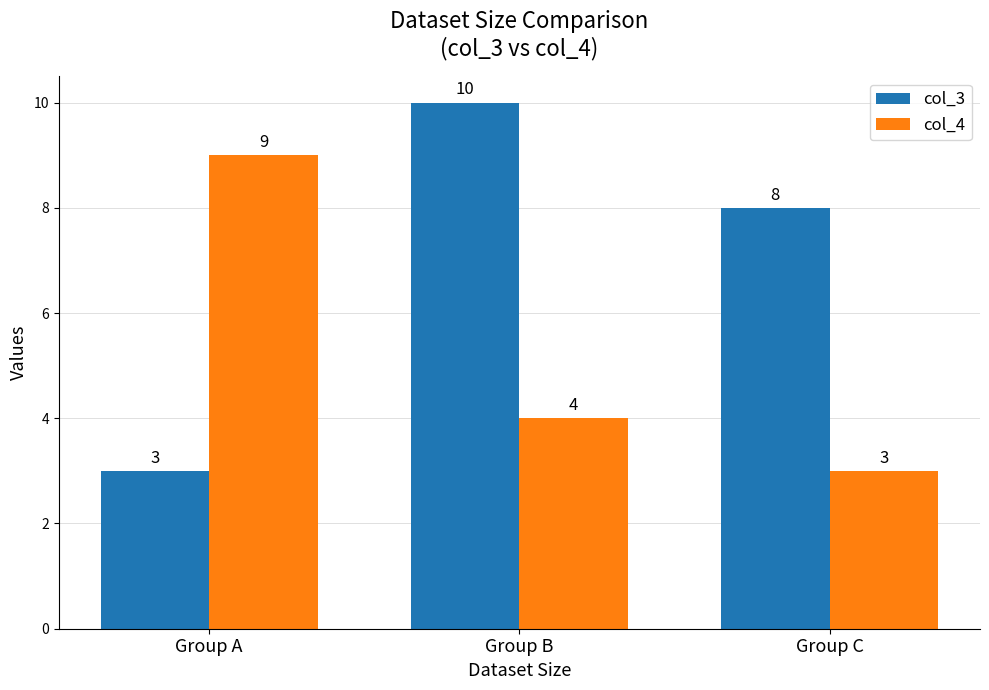

Count the col_3 values in the range 3 to 10.

3